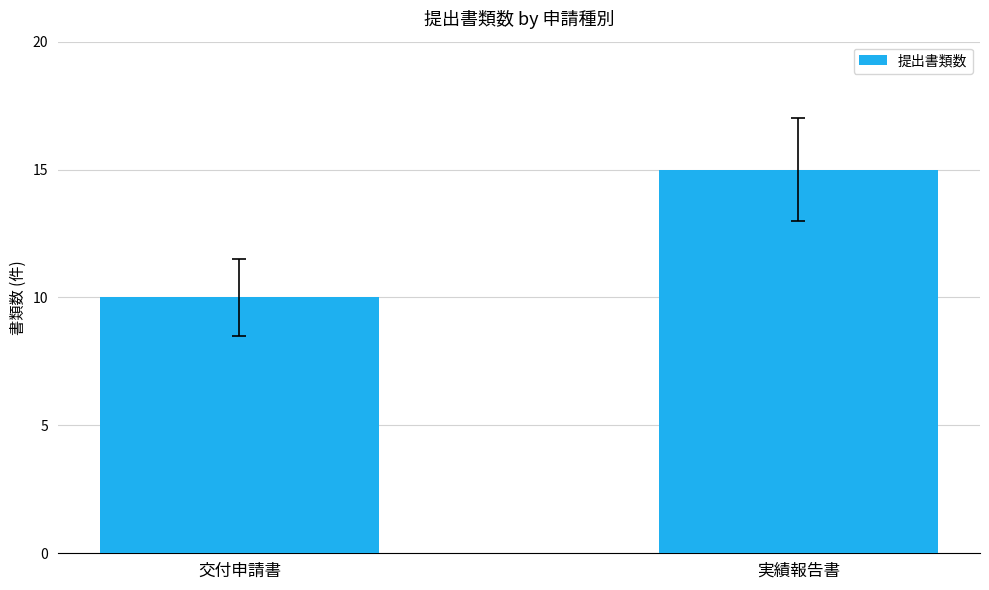

Which category has the highest value across all series?

実績報告書